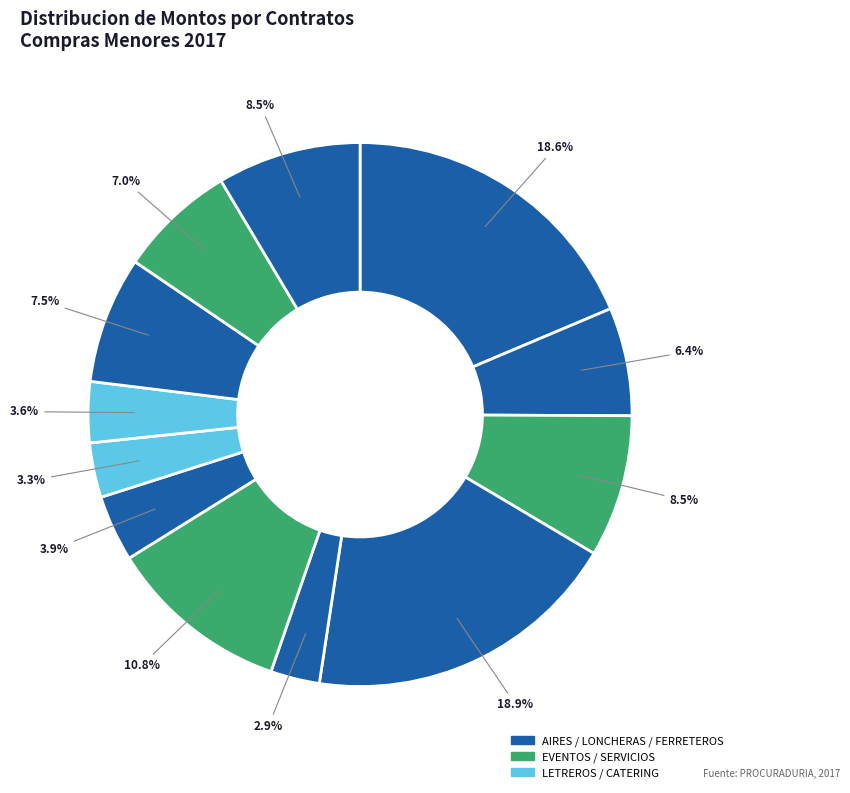

Count the number of slices in the pie.

12